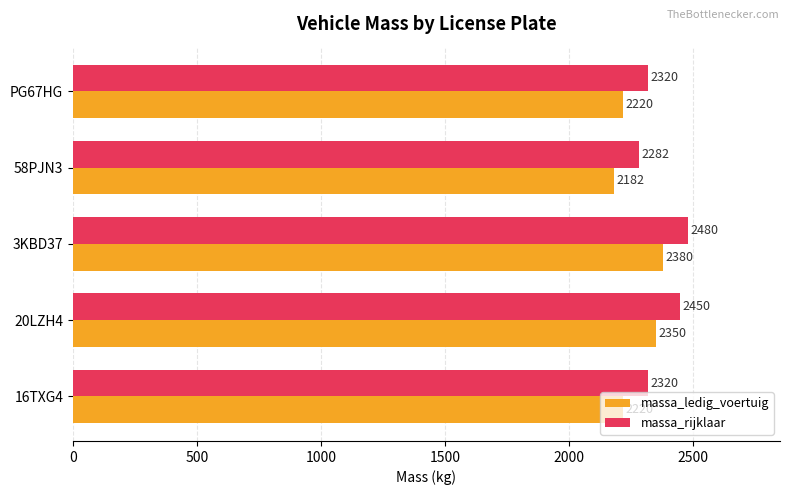

What is the difference between the highest and lowest values at 16TXG4?

100